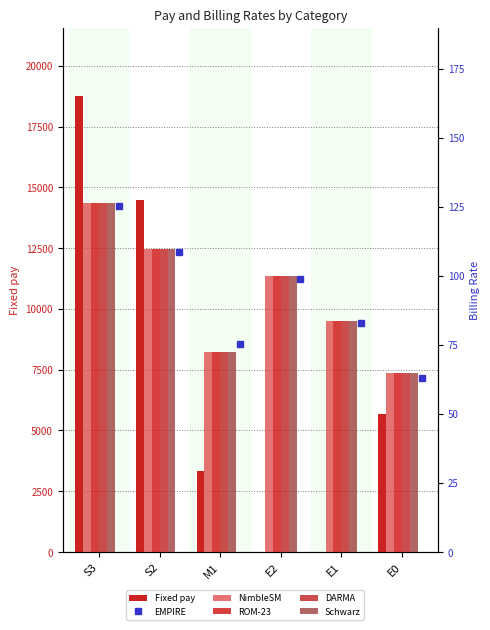

At how many categories does at least one series exceed 13668?

2